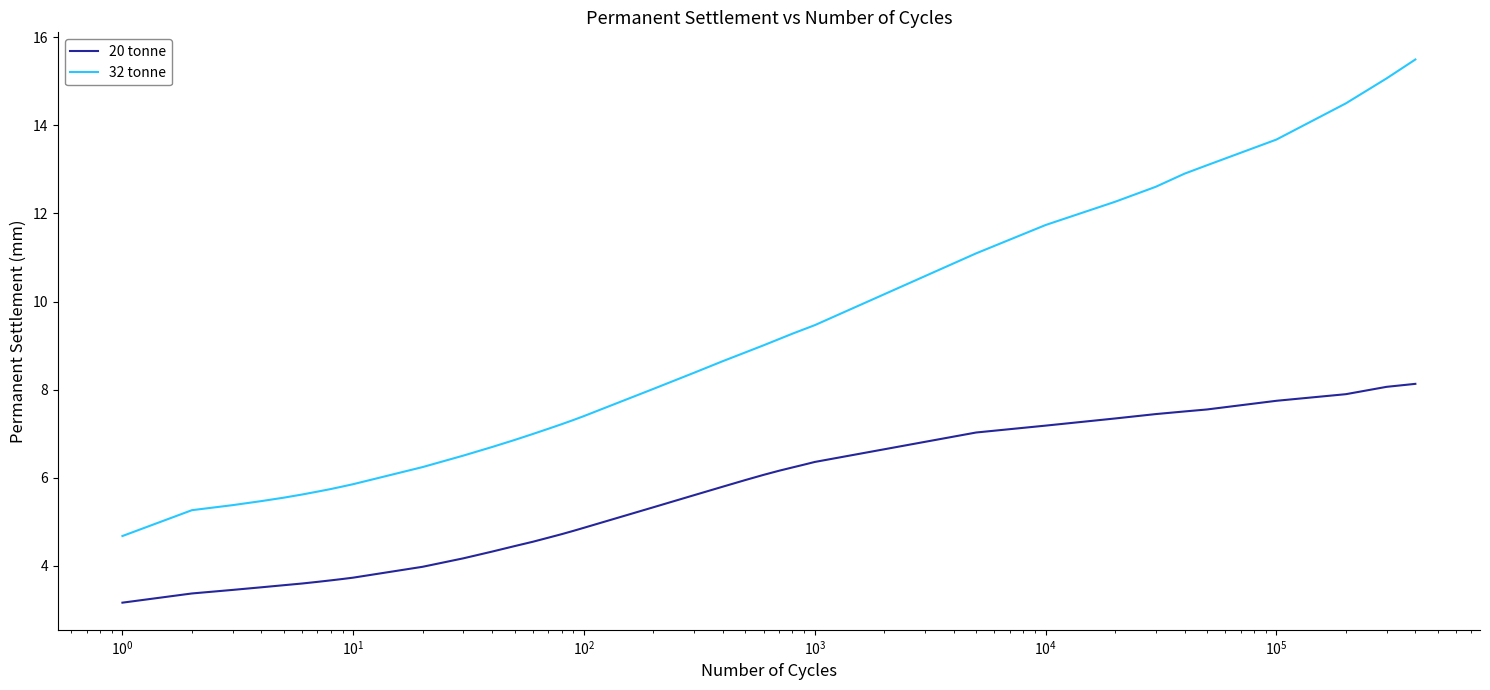

True or false: 32 tonne and 20 tonne cross at least once.

False